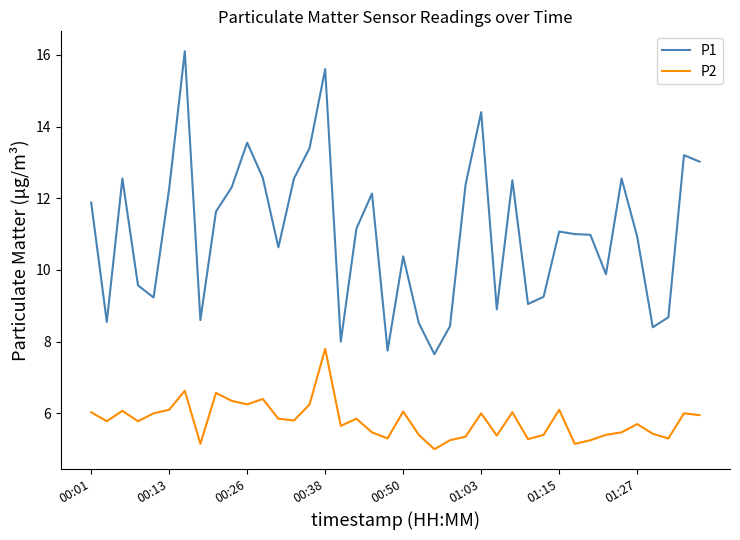

List the series in order of their peak value, lowest first.

P2, P1